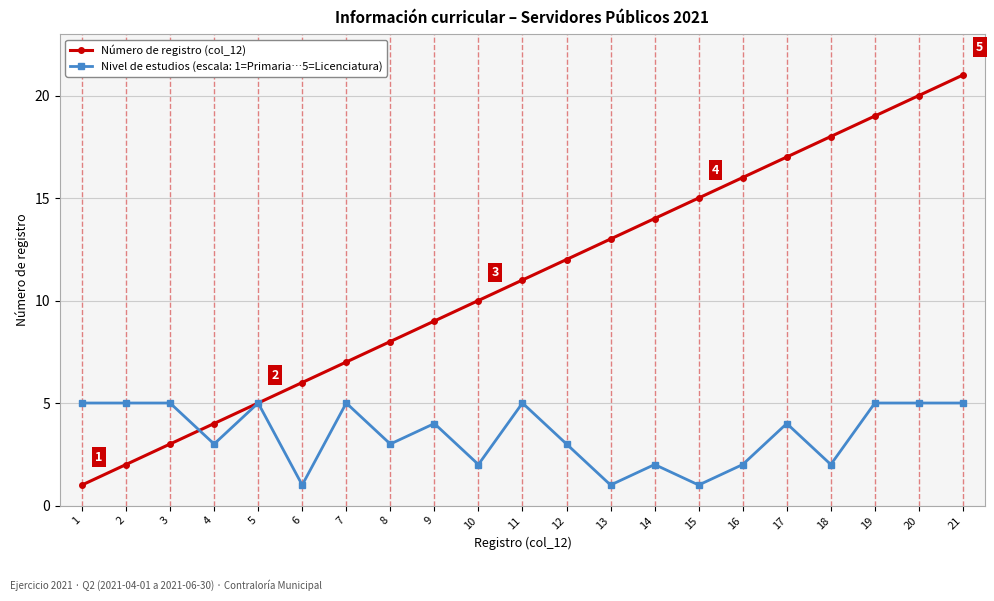

What is the greatest value displayed?

21